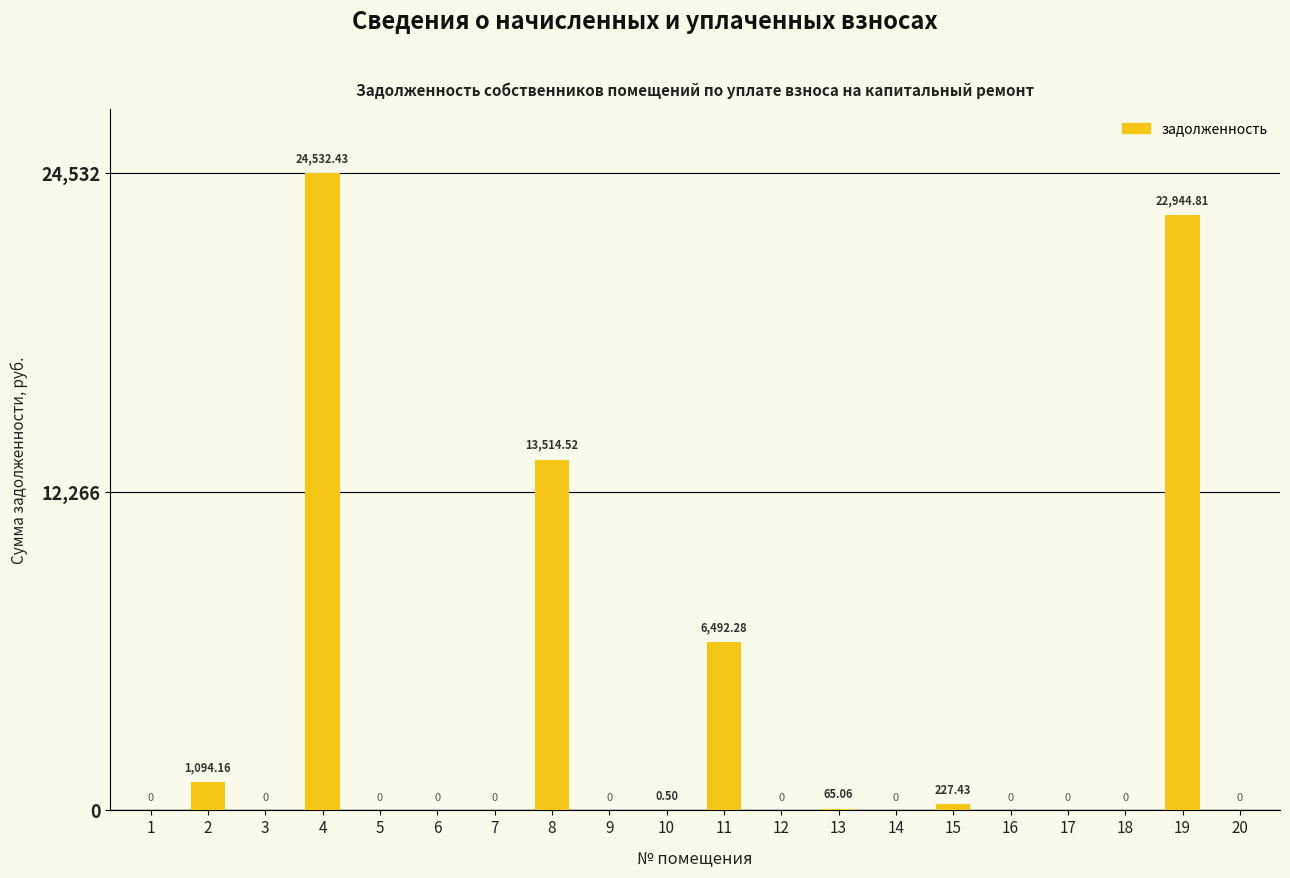

Reading left to right, what are all the values shown in this chart?

1=0.0	2=1094.2	3=0.0	4=24532.4	5=0.0	6=0.0	7=0.0	8=13514.5	9=0.0	10=0.5	11=6492.3	12=0.0	13=65.1	14=0.0	15=227.4	16=0.0	17=0.0	18=0.0	19=22944.8	20=0.0